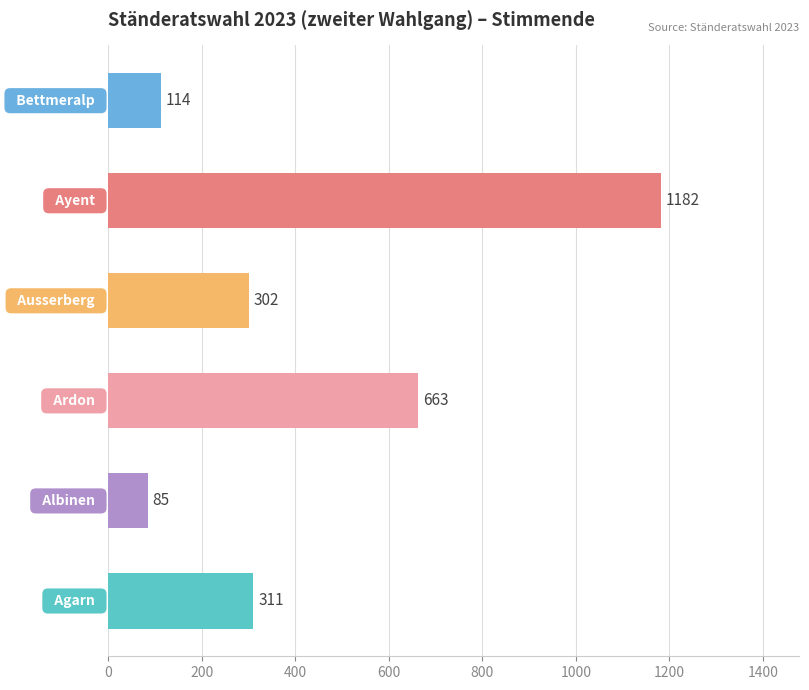

Reading bottom to top, extract all data points from this chart.

311	85	663	302	1182	114